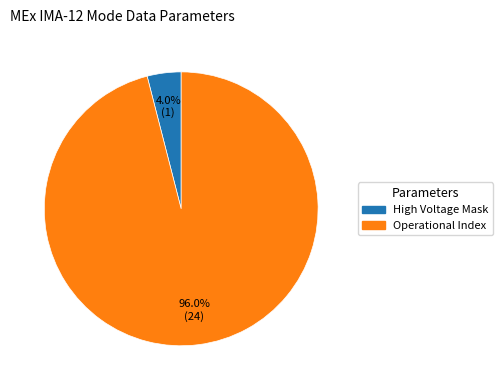

Does Operational Index account for over 50% of the chart?

Yes